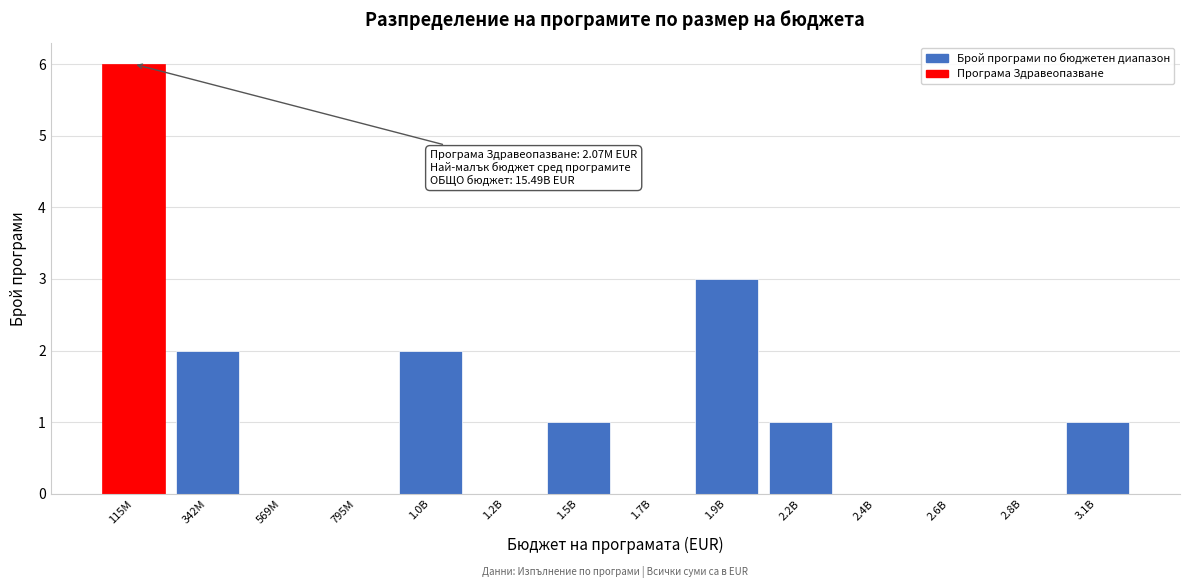

Reading right to left, extract all data points from this chart.

3.1B=1	2.8B=0	2.6B=0	2.4B=0	2.2B=1	1.9B=3	1.7B=0	1.5B=1	1.2B=0	1.0B=2	795M=0	569M=0	342M=2	115M=6